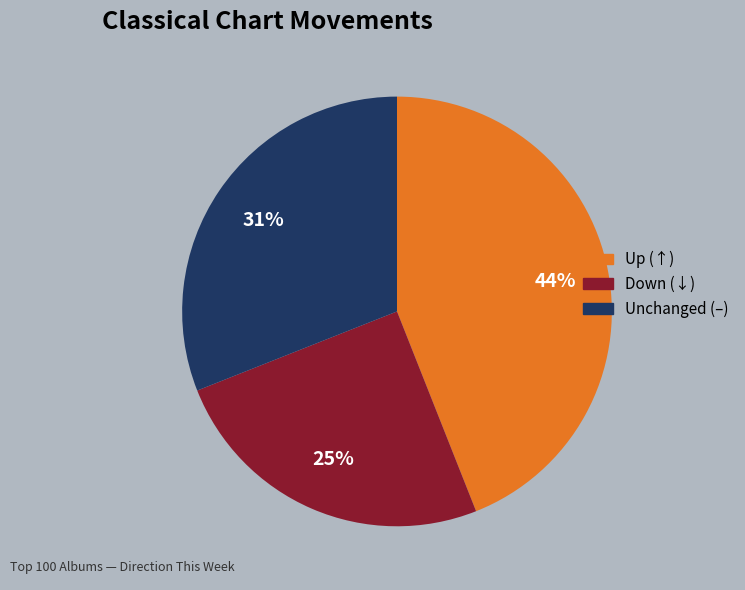

To the nearest percent, what is the difference between the largest and smallest slice percentages?

19%